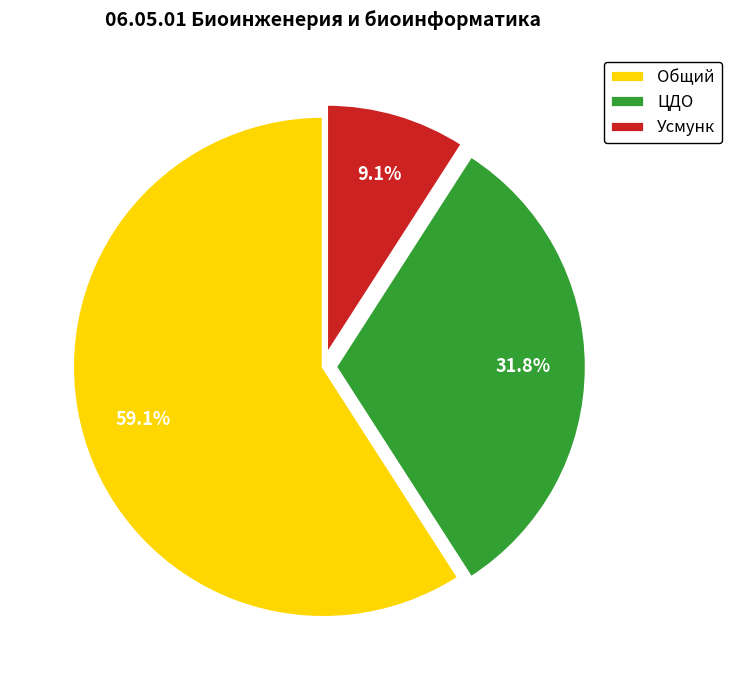

True or false: ЦДО accounts for 22% of the total.

False